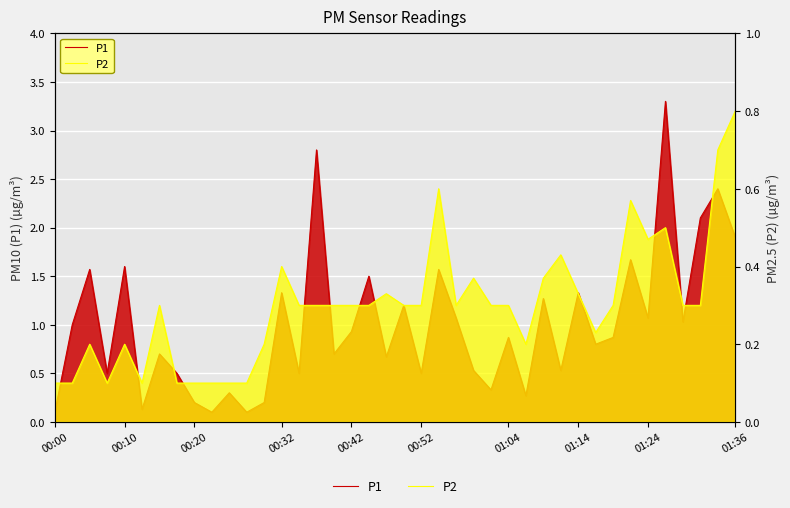

True or false: P2 has more than 0 interior local peaks.

True